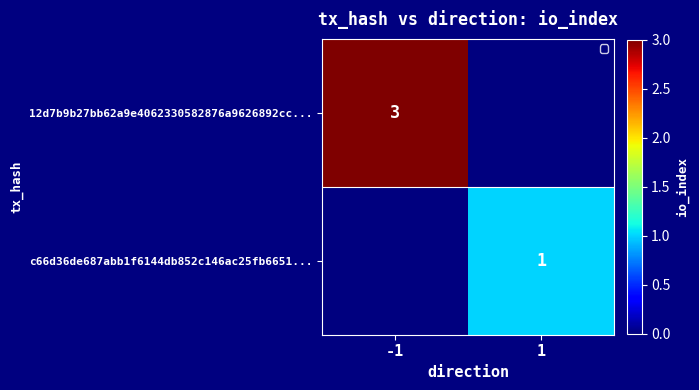

The value of 12d7b9b27bb62a9e4062330582876a9626892cc... at -1 is 1. True or false?

False